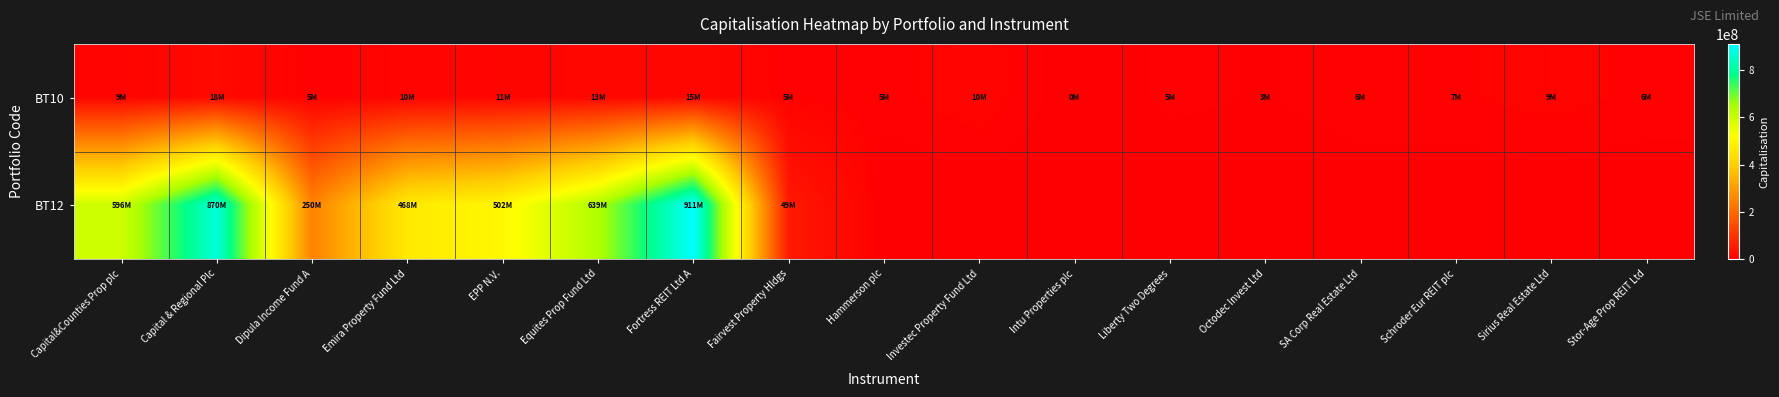

Which series has the largest total across all categories?

BT12